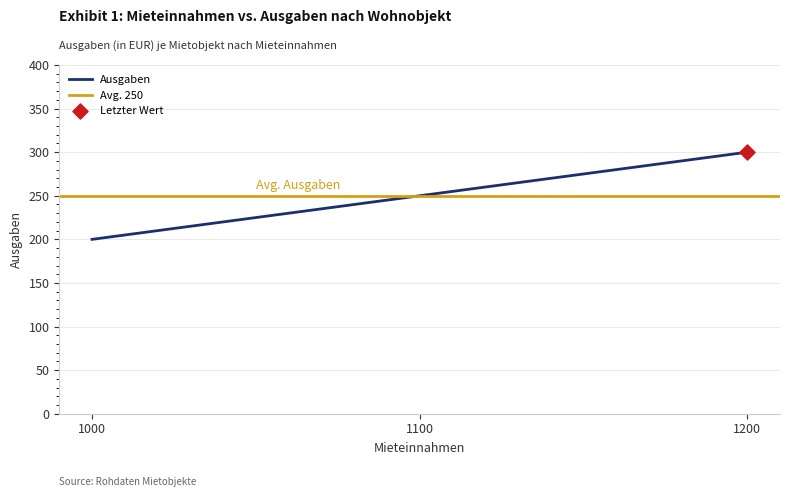

What is the change in value from 1000 to 1200?

+100